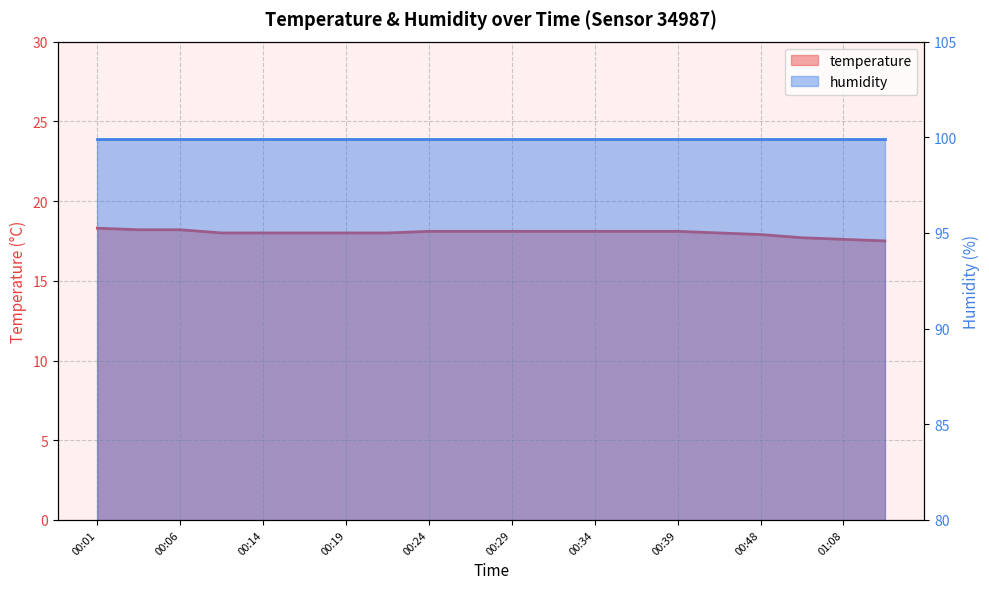

Count the number of values greater than 18.

10